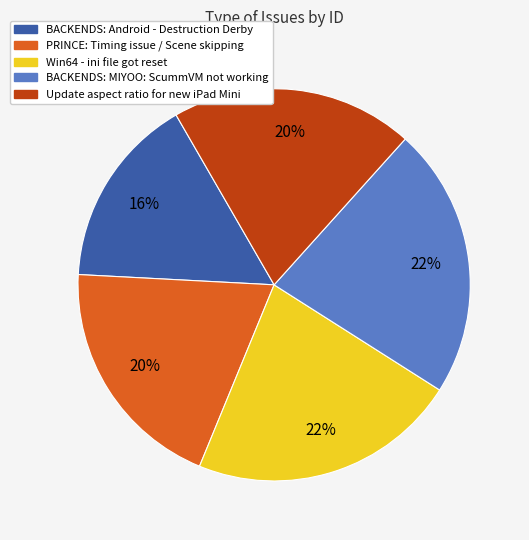

Which category has the smallest portion of the pie?

BACKENDS: Android - Destruction Derby